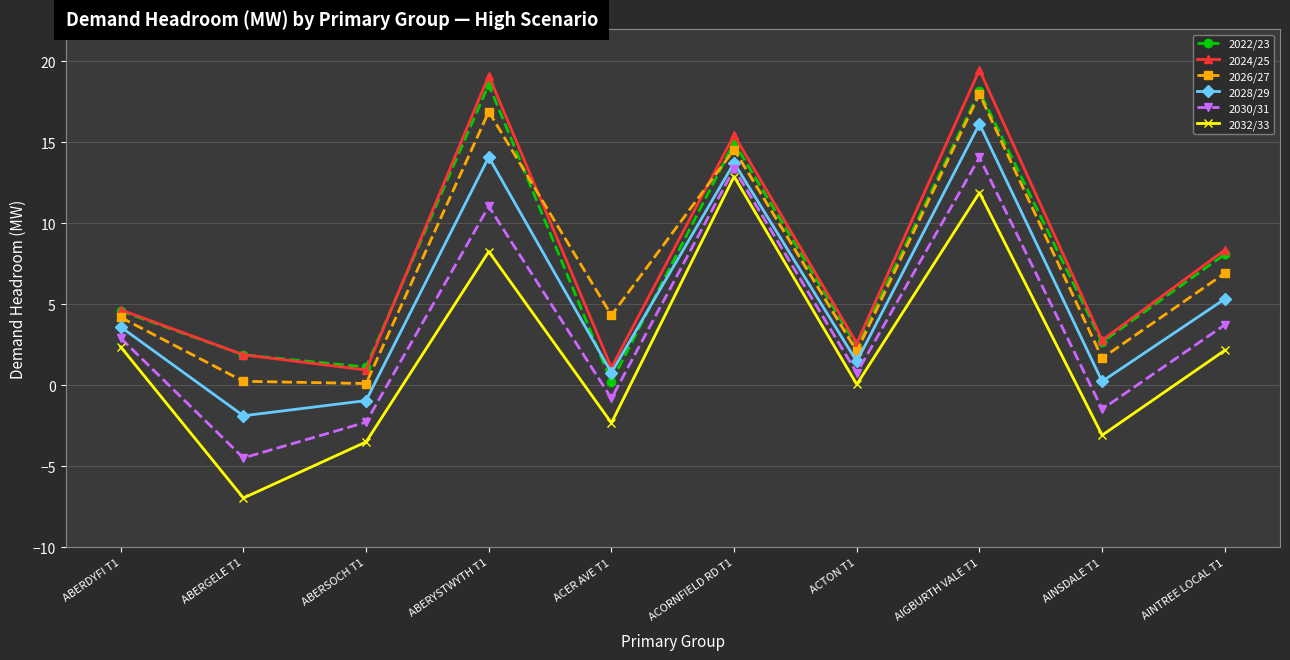

What position from the left is ACTON T1?

7